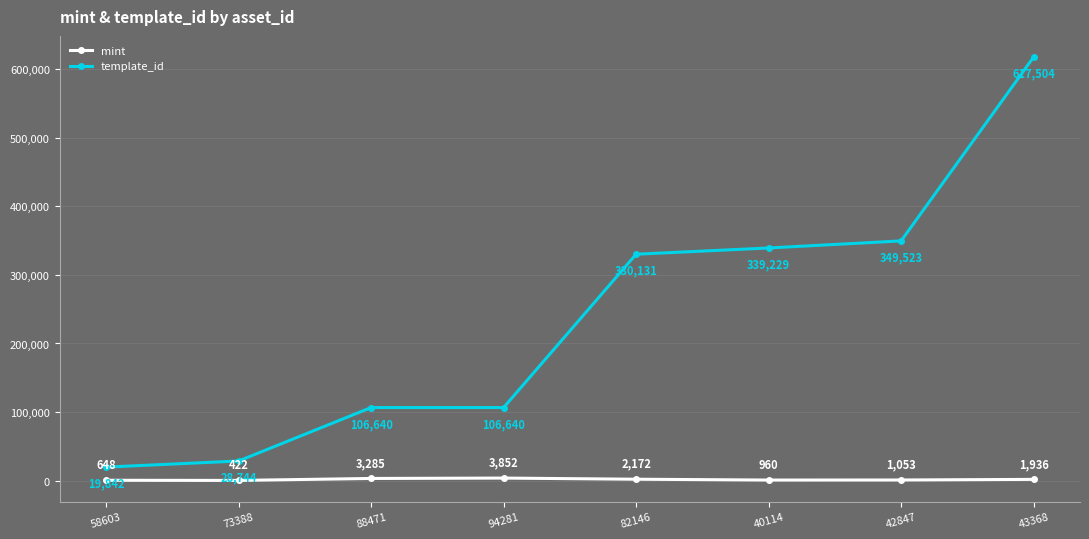

Read the template_id value at 94281, to the nearest 10.

106640